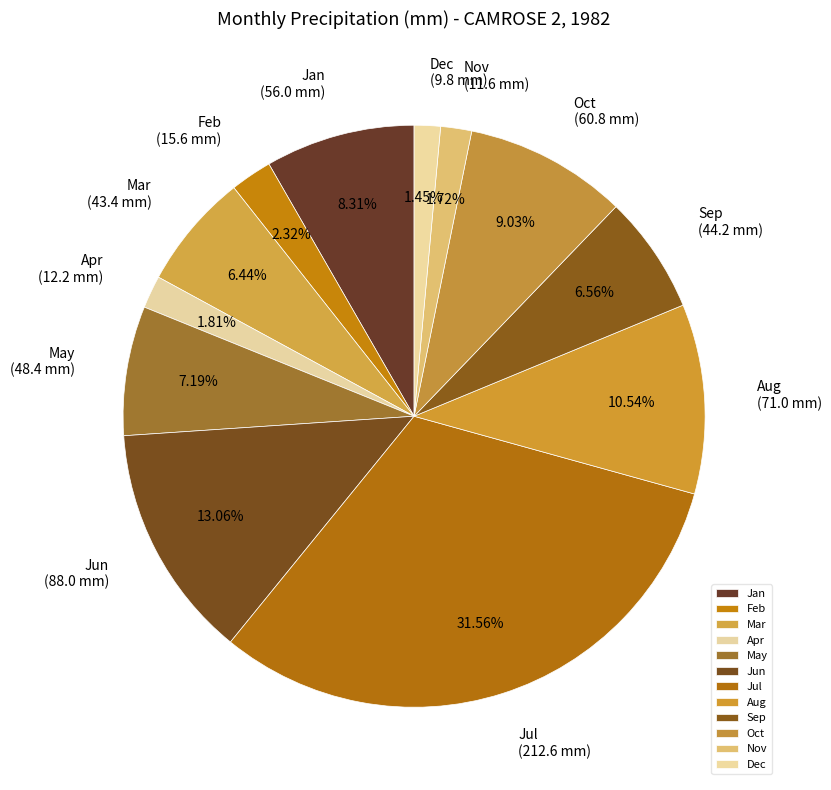

Combined, do Jul and Sep account for over 50%?

No